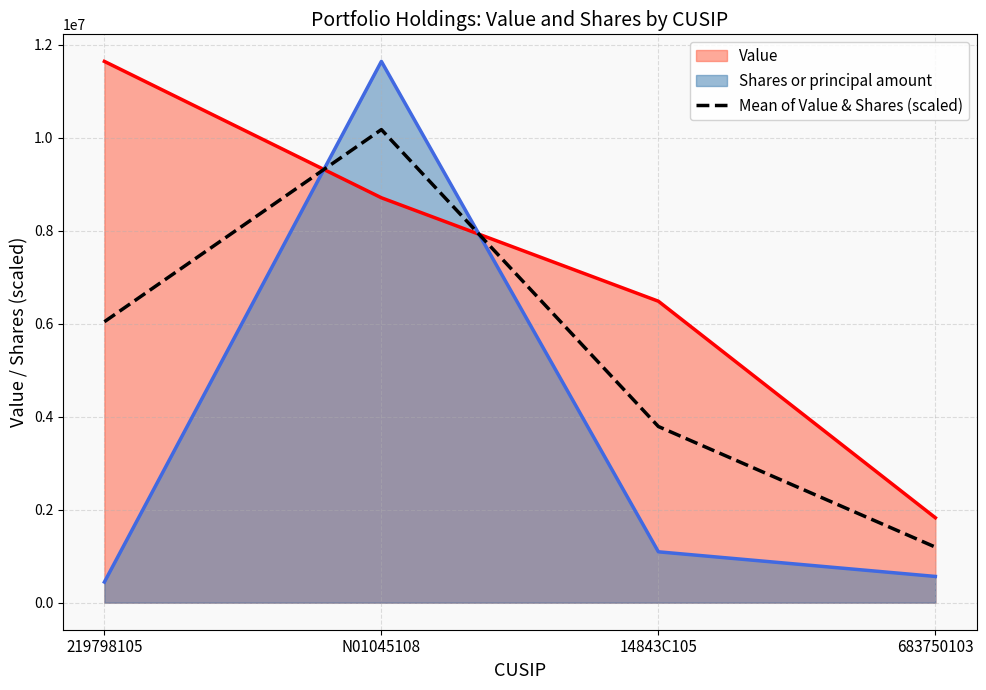

At which label is Mean of Value & Shares (scaled) closest to 5684716?

219798105